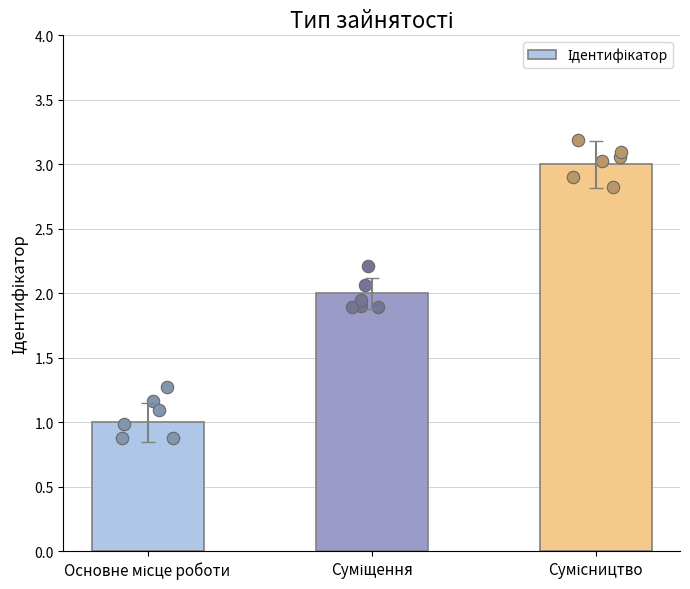

What is the ratio of the value at Суміщення to the value at Основне місце роботи?

2.0